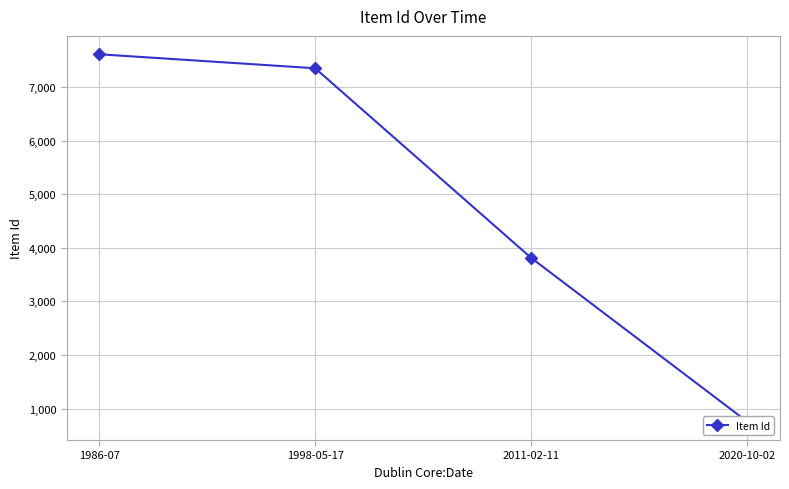

What is the greatest value displayed?

7608